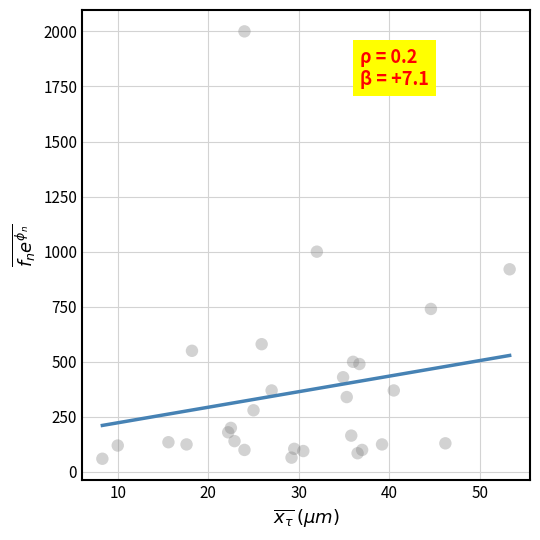

What Y value in the scatter plot is closest to 1030?

1000